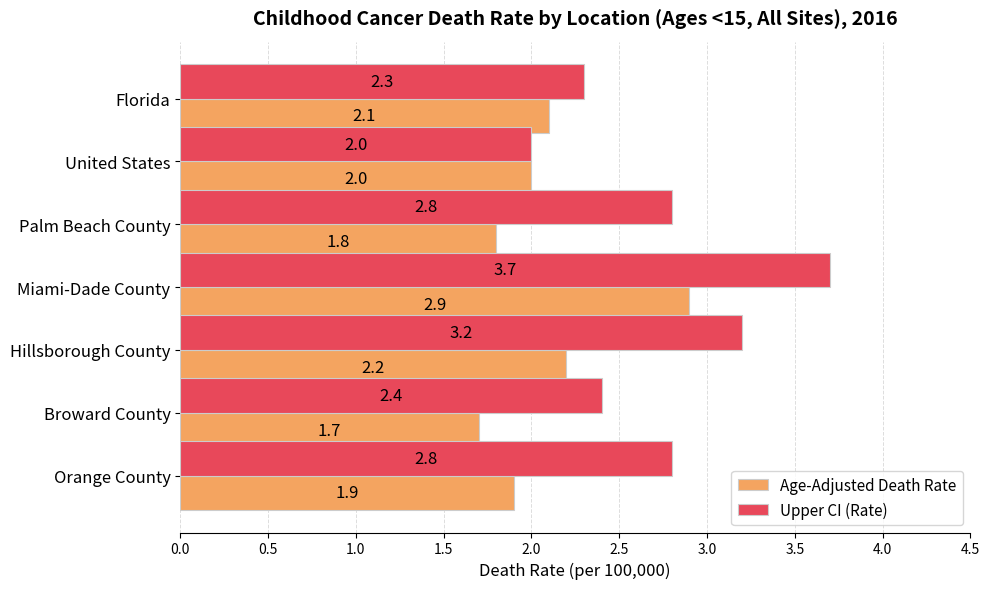

At which category does the chart reach its minimum across all series?

Broward County